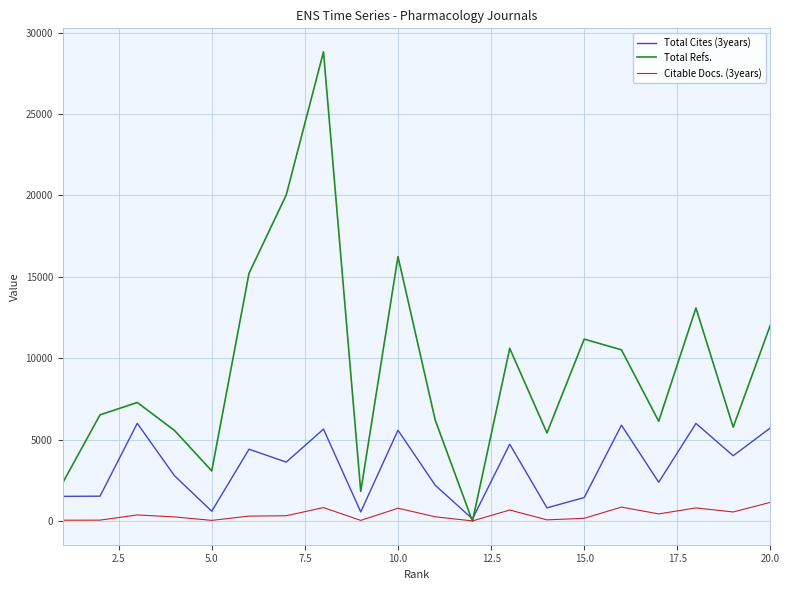

Which series has the largest total across all categories?

Total Refs.